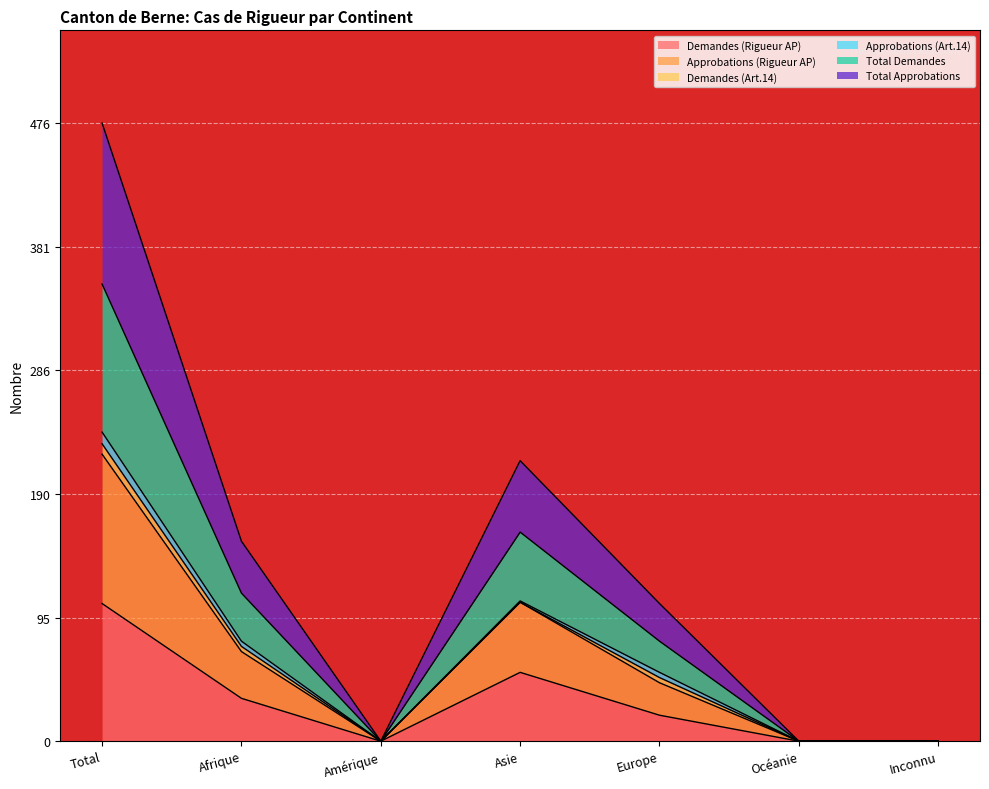

True or false: Approbations (Rigueur AP) has a value of 0 at Océanie.

True